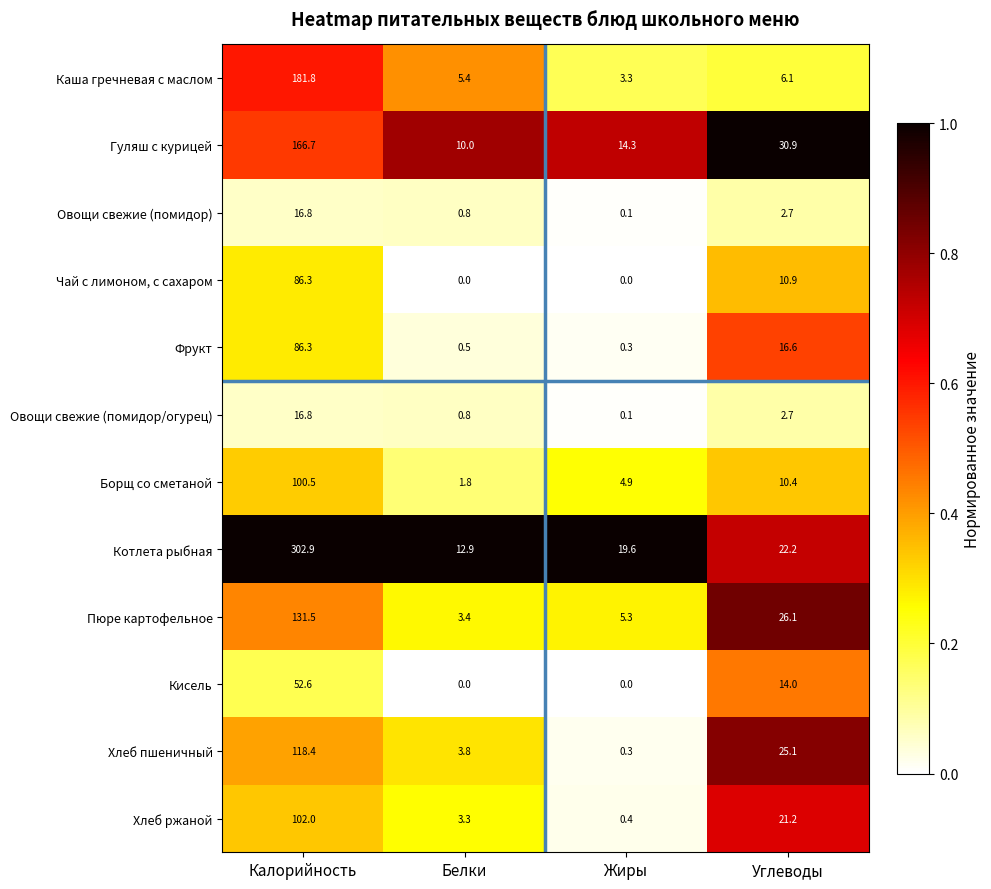

Read the Кисель value at Калорийность.

52.6